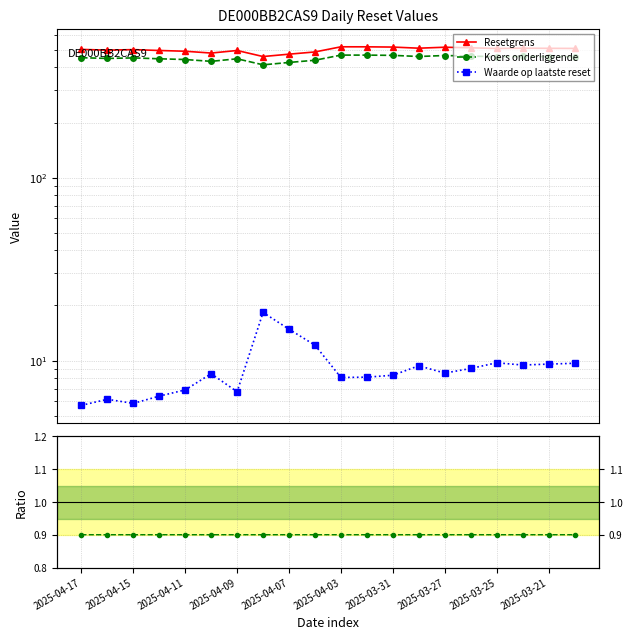

What is the value of the Resetgrens point at the 7th from the left?

495.0